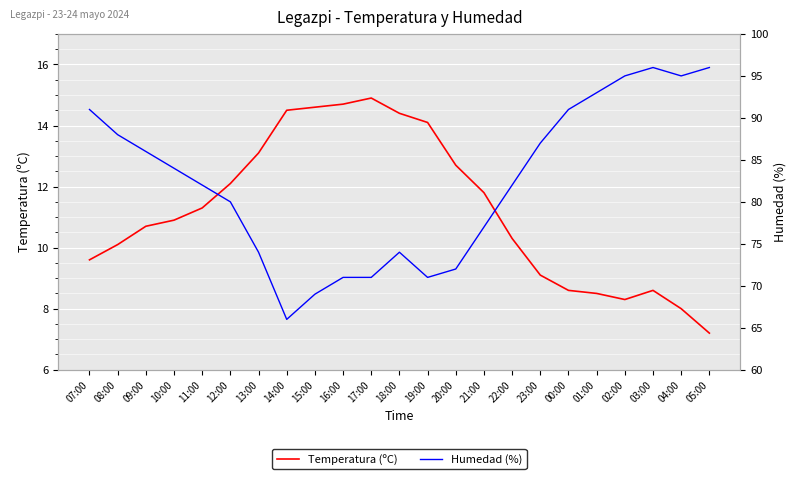

What is the spread (max minus min) of values at 18:00?

59.6